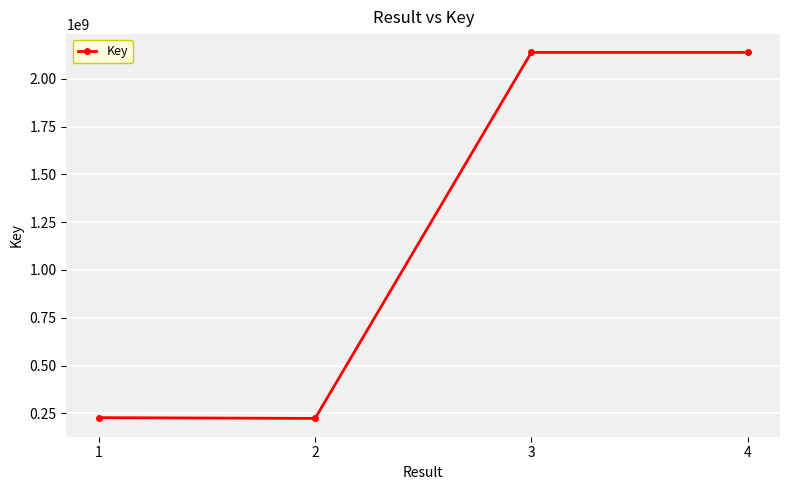

What is the change in value from 2 to 4?

+1914412971